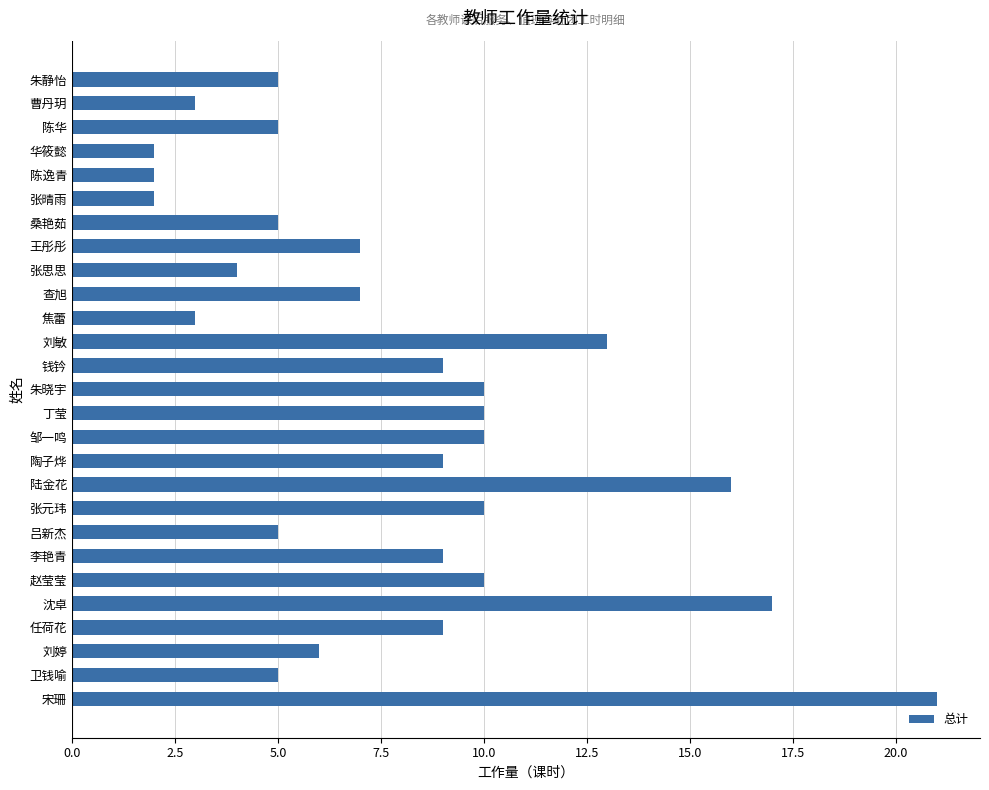

How many bars are there in total?

27